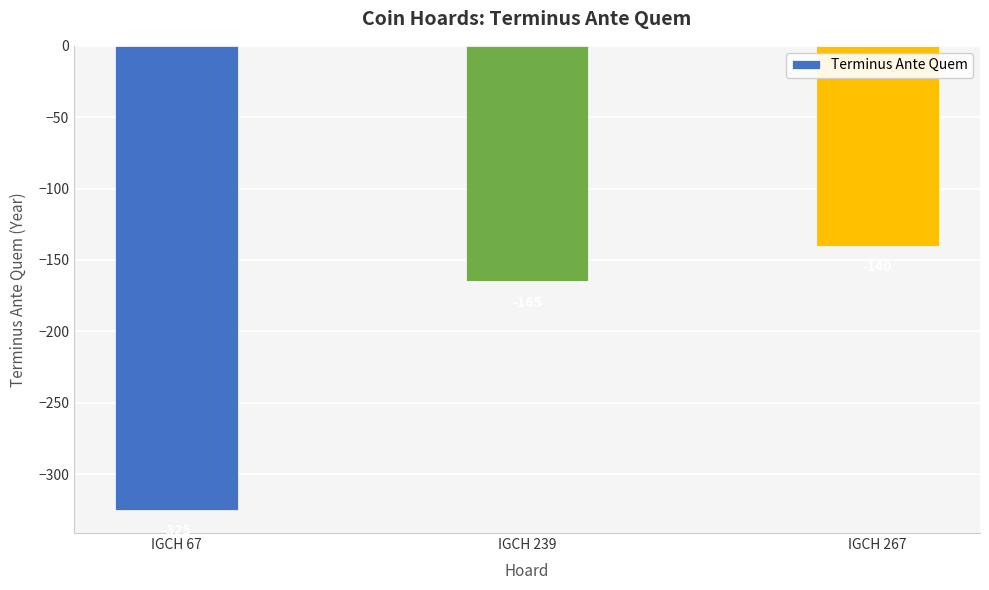

What is the value of the 3rd bar from the left?

-140